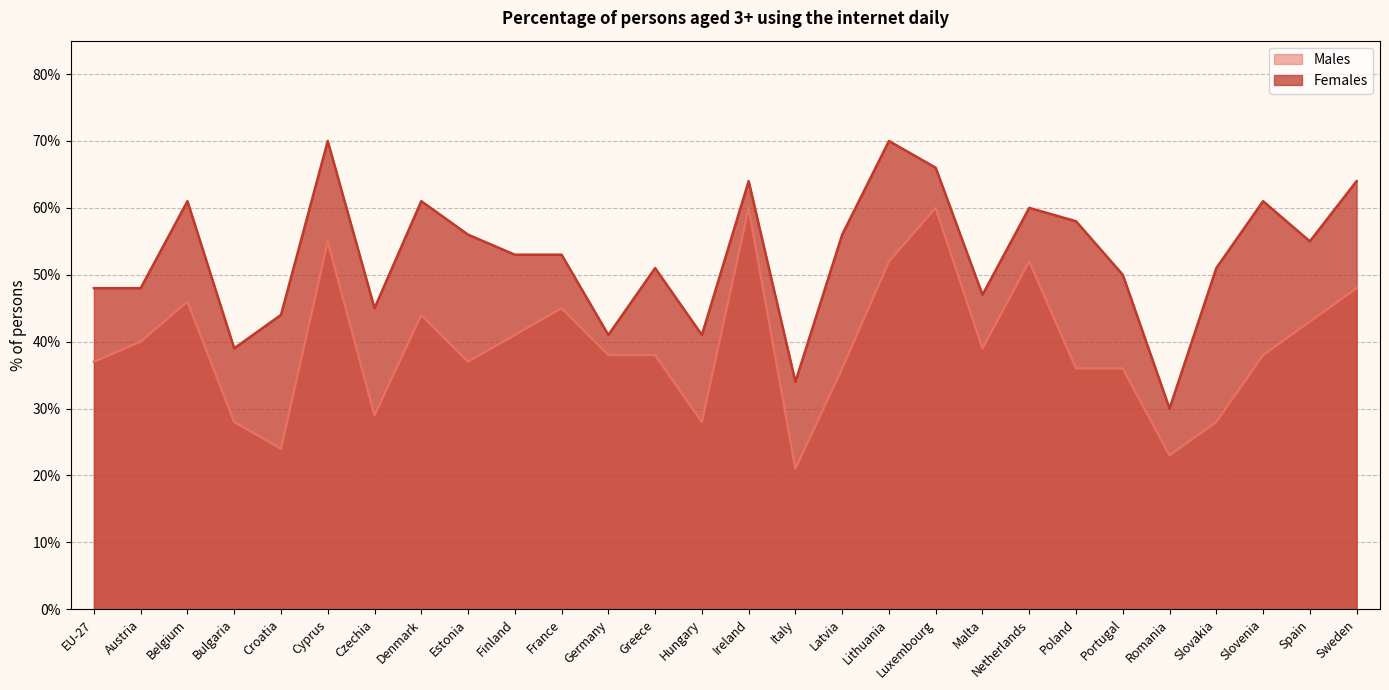

The Females series shows 64 at Ireland. True or false?

True